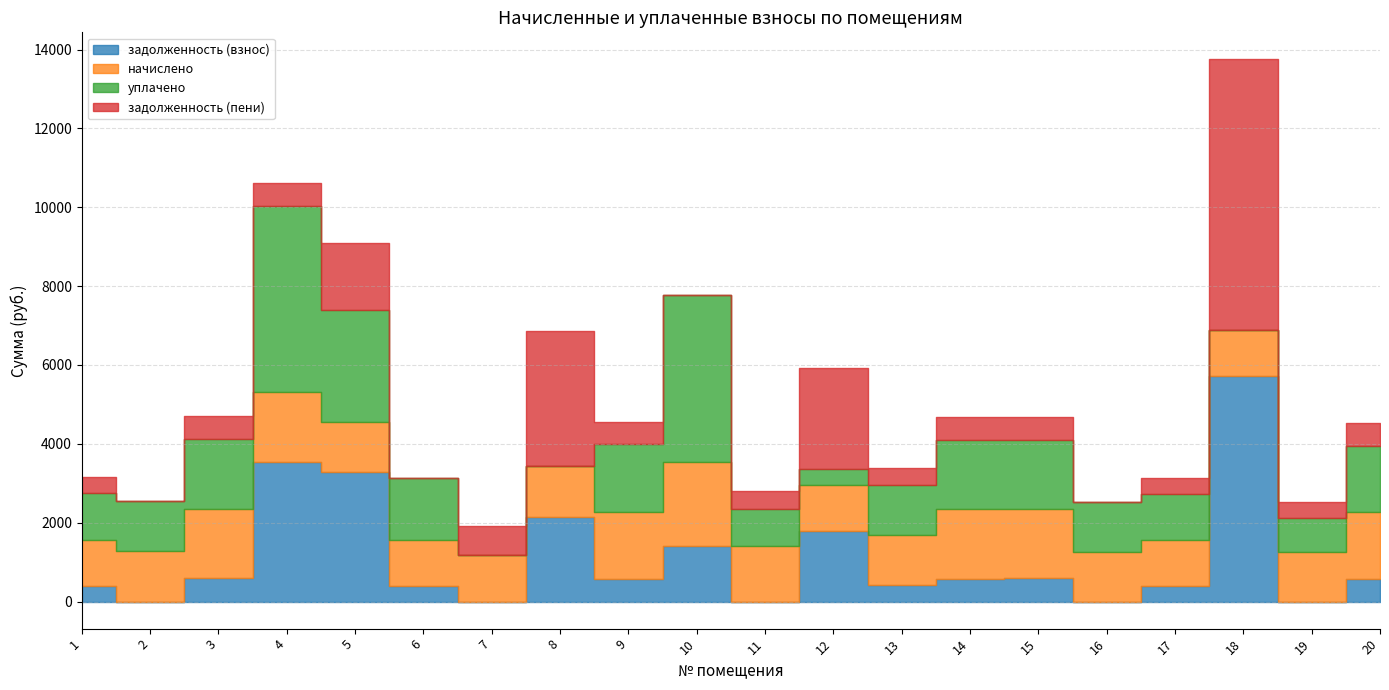

At how many categories does at least one series exceed 5118?

1